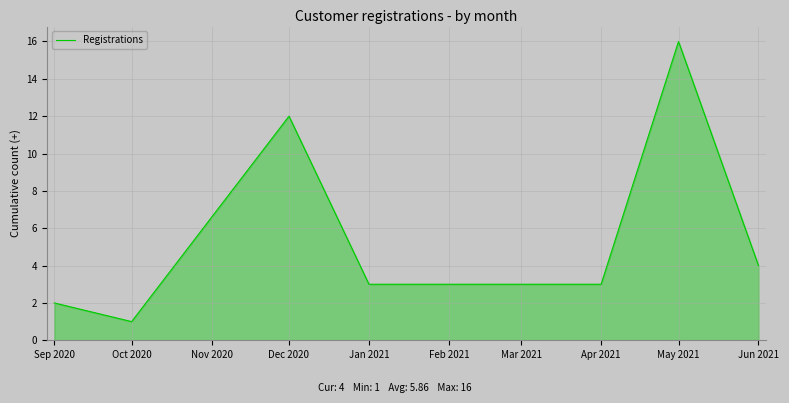

What is the sum of the values at Oct 2020 and Jan 2021?

4